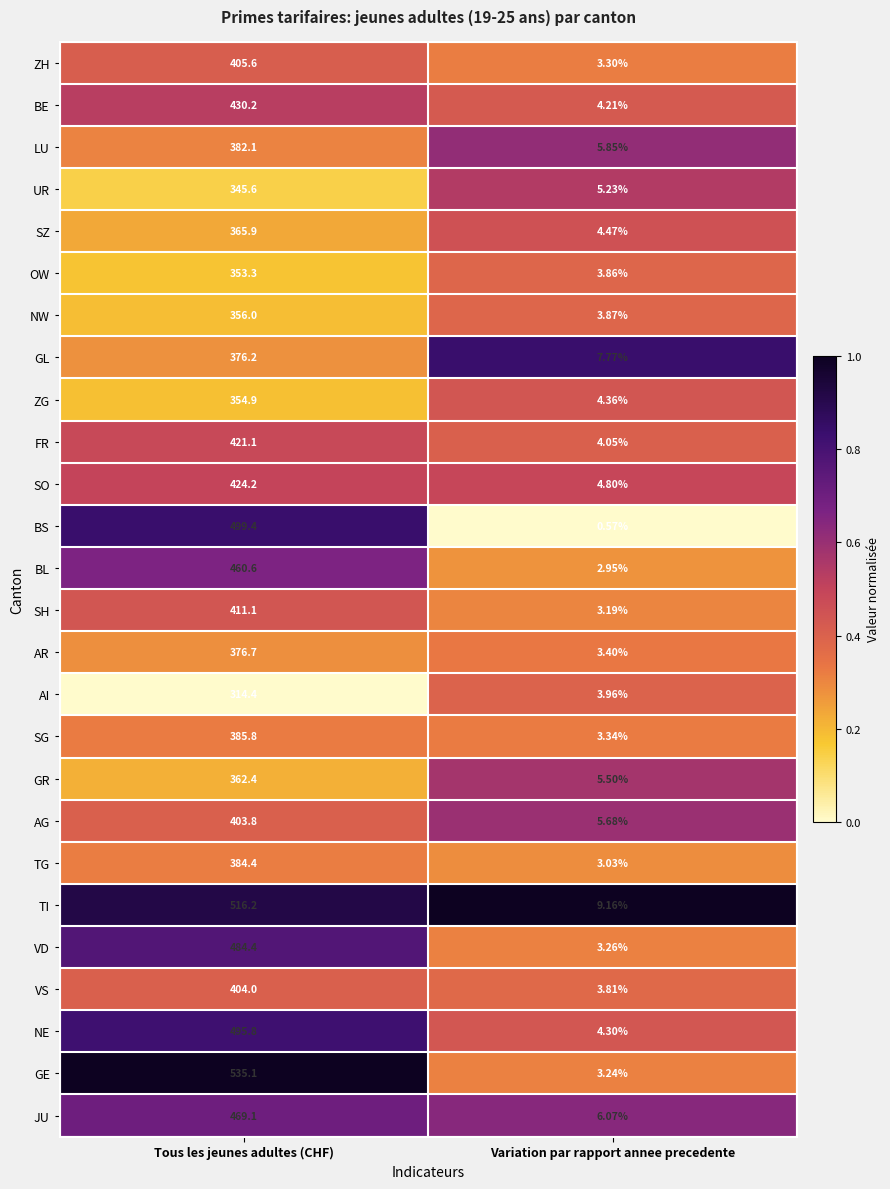

At which category does the chart reach its minimum across all series?

Variation par rapport annee precedente